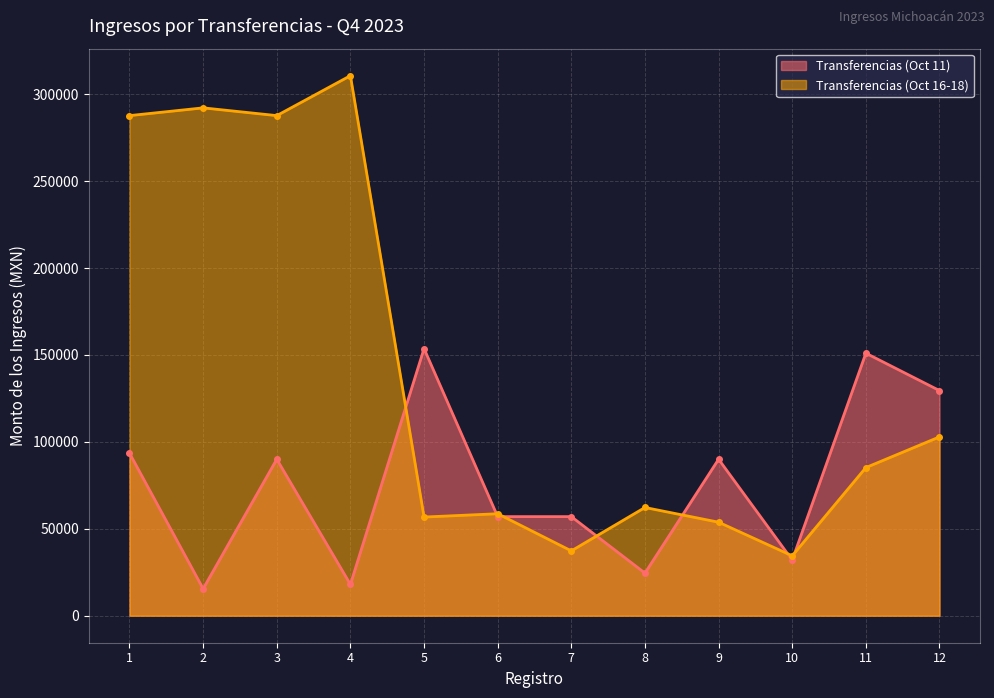

What is the greatest value displayed?

310625.2